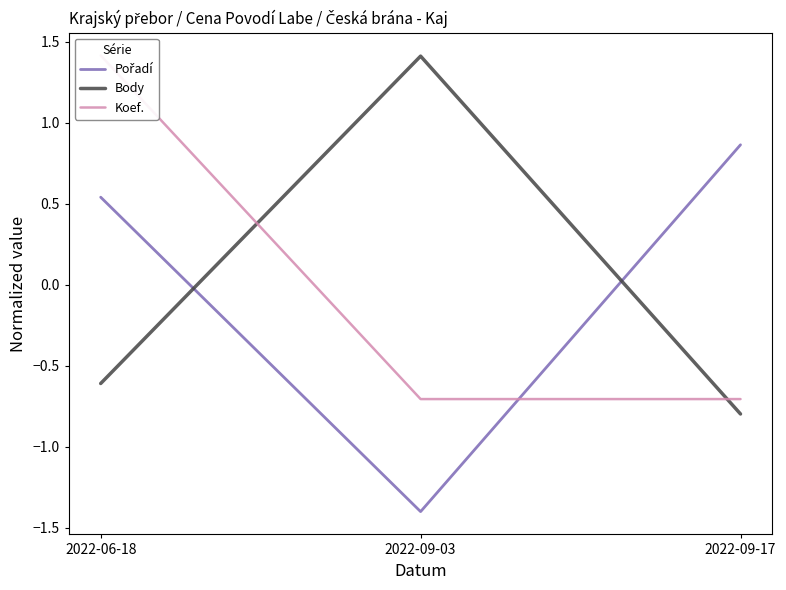

Which series has the largest total across all categories?

Koef.